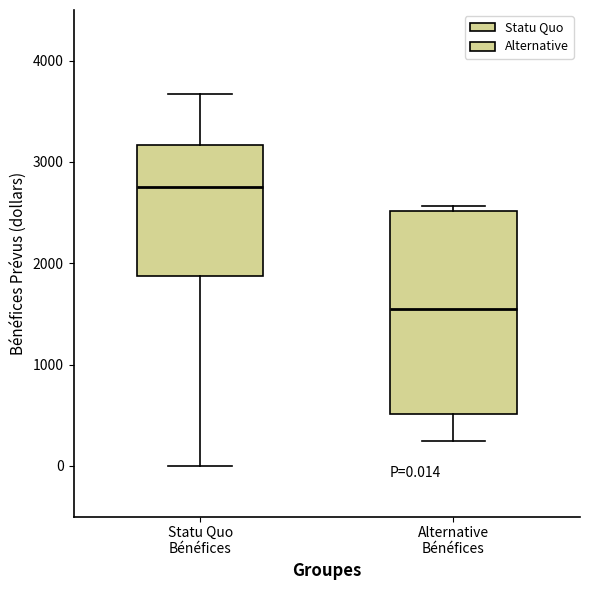

Which box is the tallest, from its lower edge to its upper edge?

Alternative Bénéfices